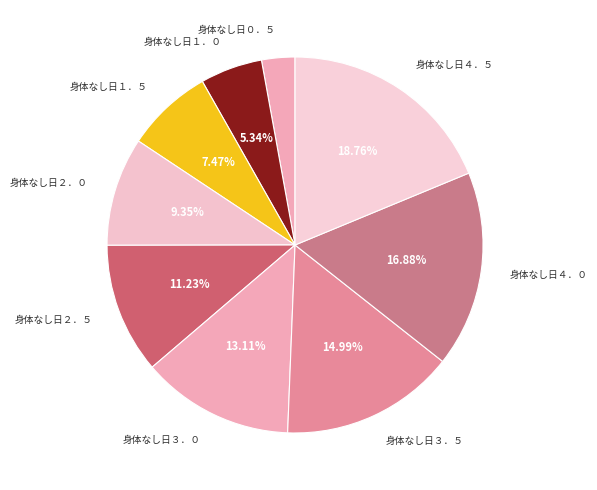

Combined, do 身体なし日２．５ and 身体なし日３．５ account for over 50%?

No